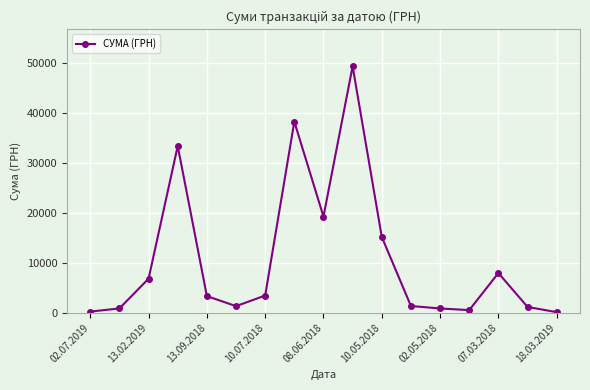

What is the difference between the second highest and minimum values?

38196.0